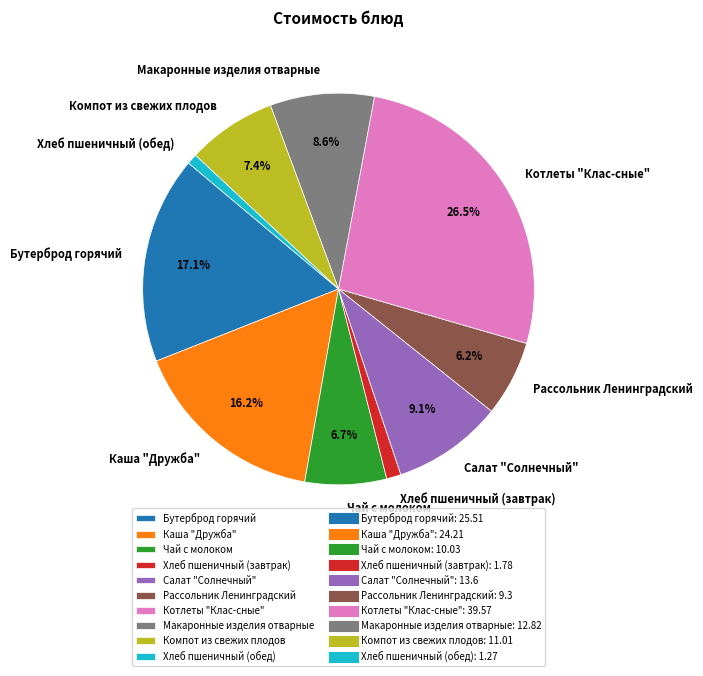

Which slice is the largest?

Котлеты "Клас-сные"